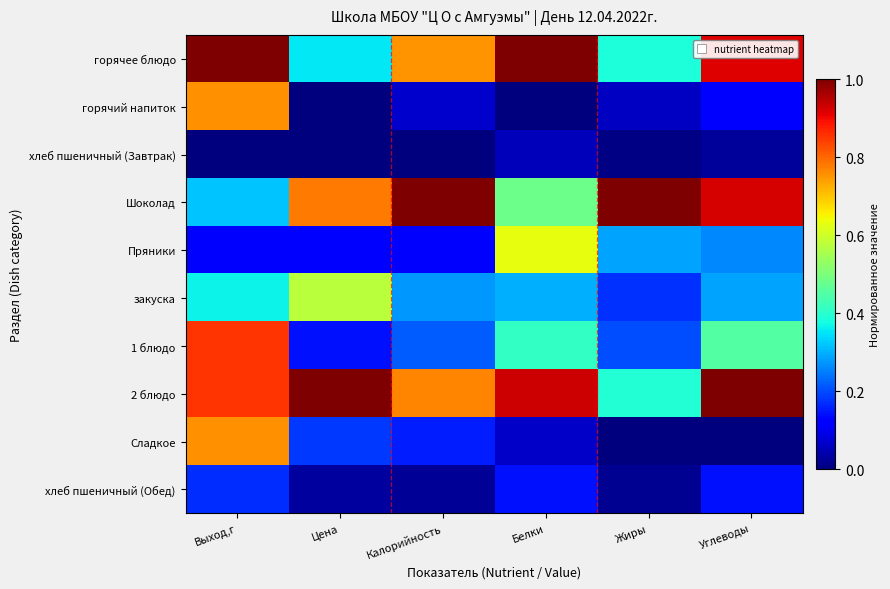

Which series has the largest total across all categories?

2 блюдо